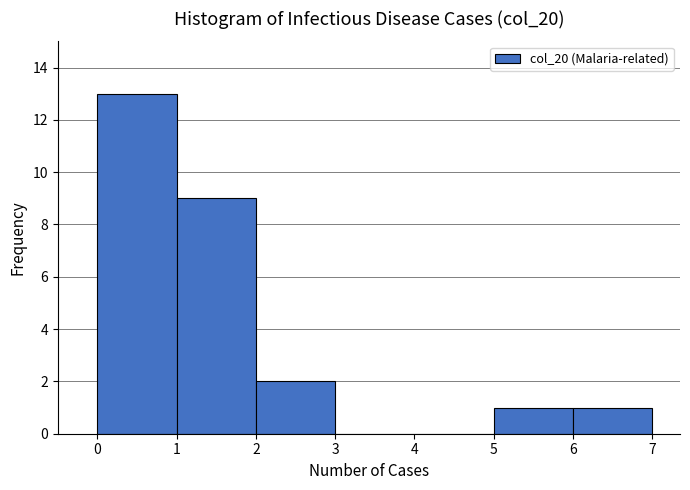

Which range on the x-axis has the tallest bar?

0 to 1